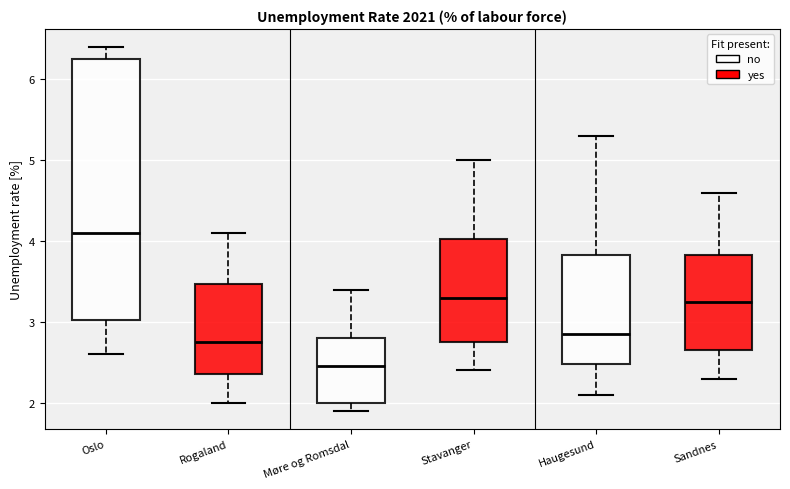

Reading left to right, read every box against the y-axis: the position of its median line, the range the box covers, and the ends of its whiskers. The values are not printed on the chart, so give them approximately, as read against the axis.

Oslo: median 4.1, box 3.0 to 6.3, whiskers 2.6 to 6.4
Rogaland: median 2.8, box 2.4 to 3.5, whiskers 2.0 to 4.1
Møre og Romsdal: median 2.5, box 2.0 to 2.8, whiskers 1.9 to 3.4
Stavanger: median 3.3, box 2.8 to 4.0, whiskers 2.4 to 5.0
Haugesund: median 2.9, box 2.5 to 3.8, whiskers 2.1 to 5.3
Sandnes: median 3.3, box 2.7 to 3.8, whiskers 2.3 to 4.6